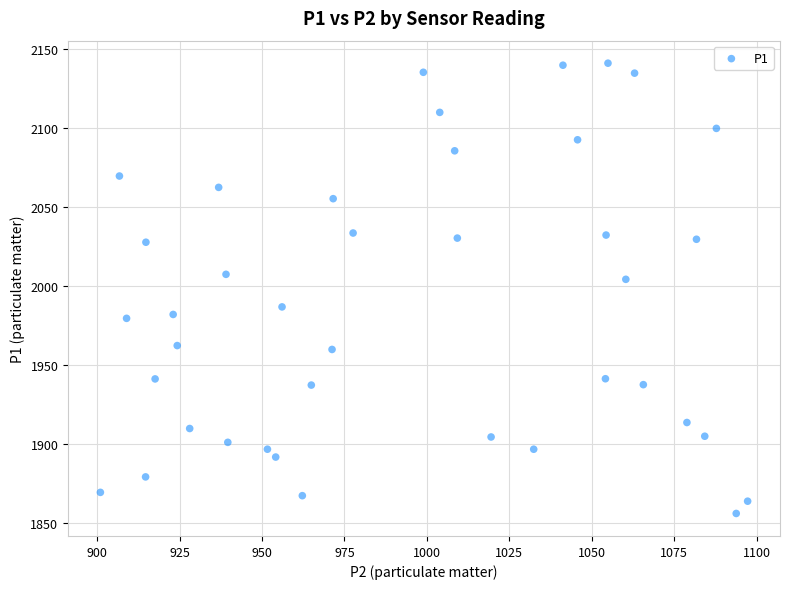

What Y value in the scatter plot is closest to 1998?

2004.2